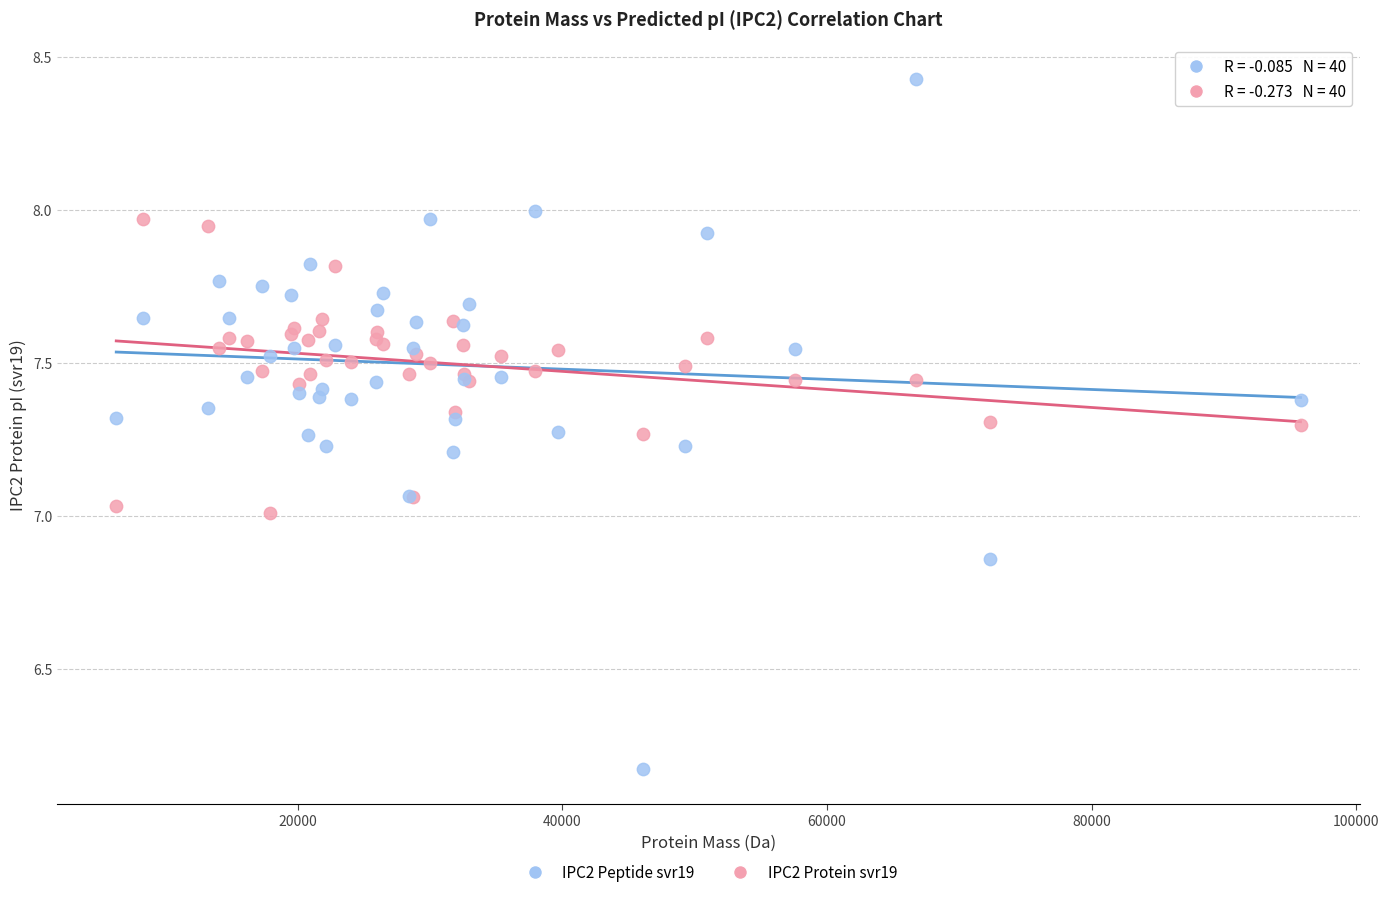

Which series reaches the maximum Y coordinate?

IPC2 Peptide svr19